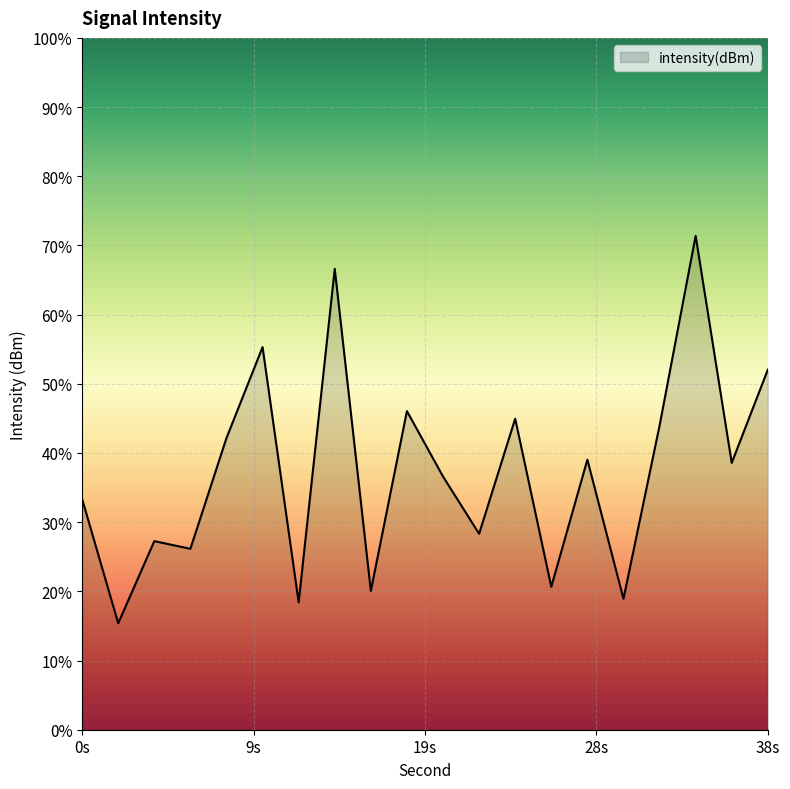

At which category does the data reach its first local peak?

4